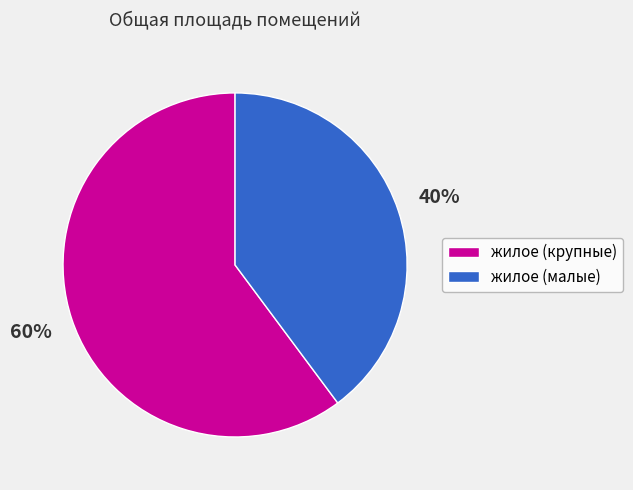

Is there any slice that represents more than half of the pie?

Yes